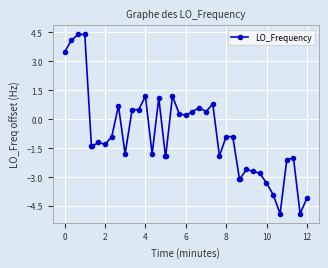

What is the difference between the maximum and minimum values?

9.3